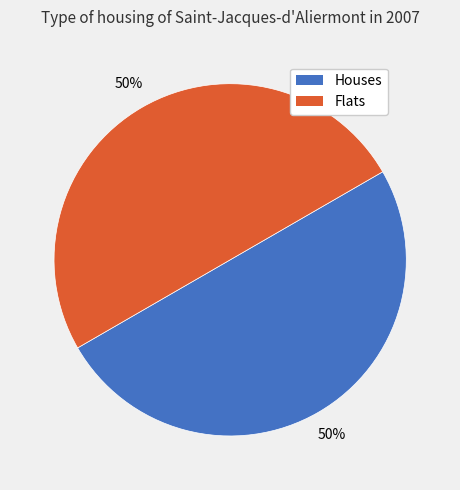

True or false: Flats accounts for 64% of the total.

False